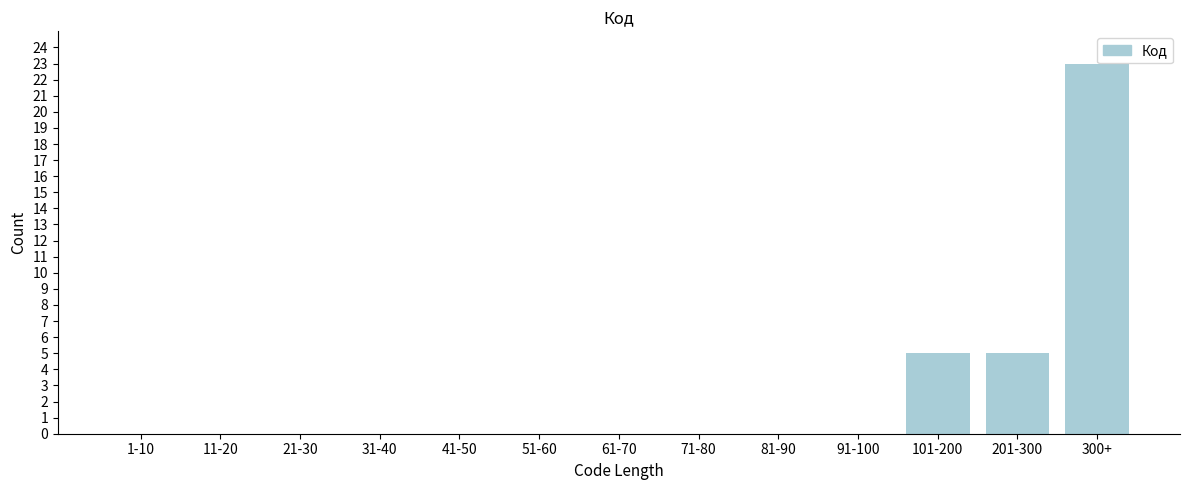

Reading left to right, extract all data points from this chart.

1-10=0	11-20=0	21-30=0	31-40=0	41-50=0	51-60=0	61-70=0	71-80=0	81-90=0	91-100=0	101-200=5	201-300=5	300+=23